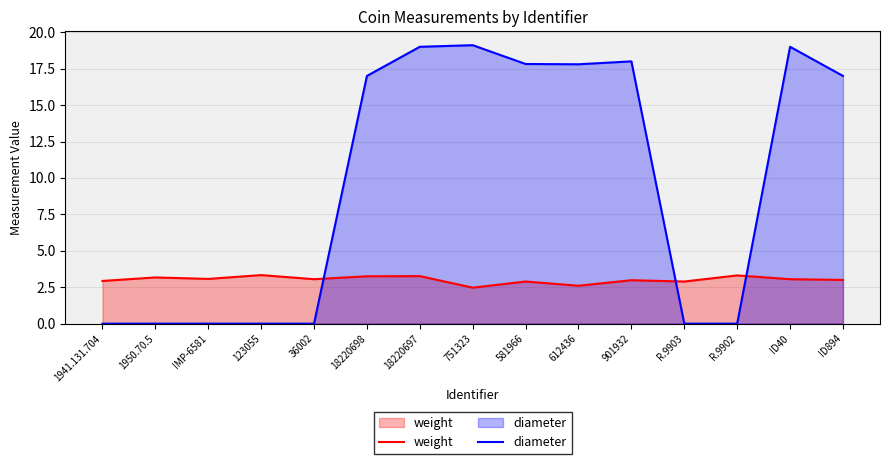

What is the difference between the highest and lowest values at 36002?

3.0